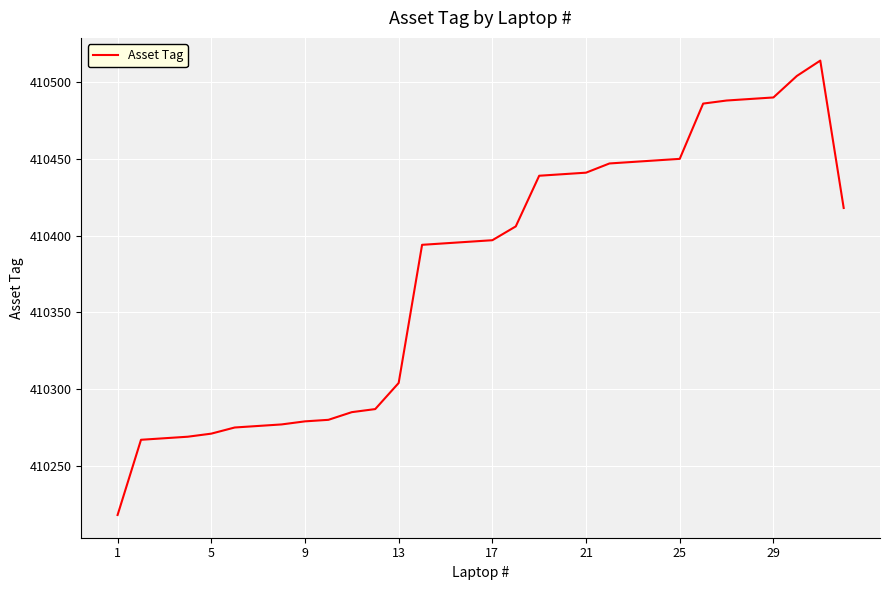

What is the greatest value displayed?

410514